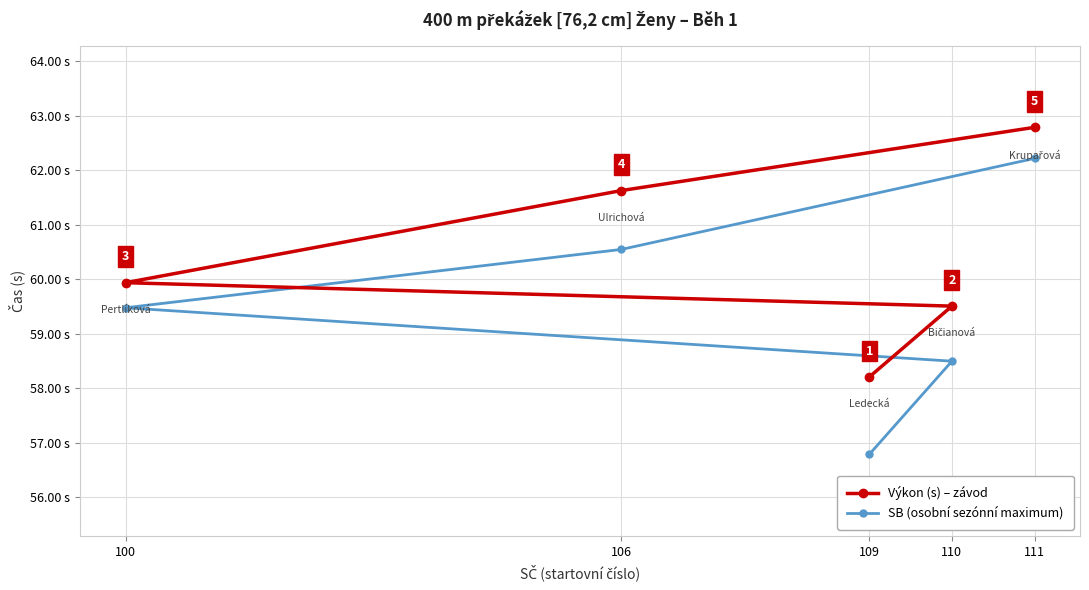

What is the sum of the Výkon (s) – závod values at 109 and 106?

119.8